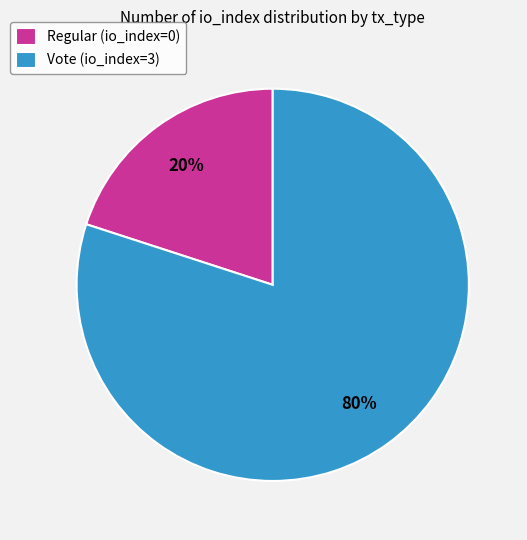

How many segments does this pie chart have?

2